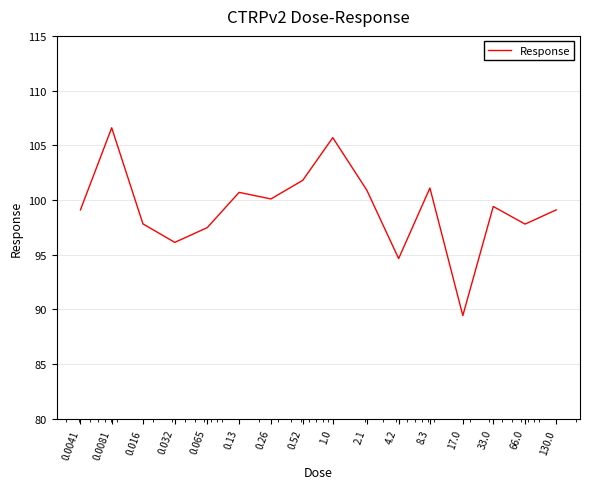

What is the greatest value displayed?

106.6